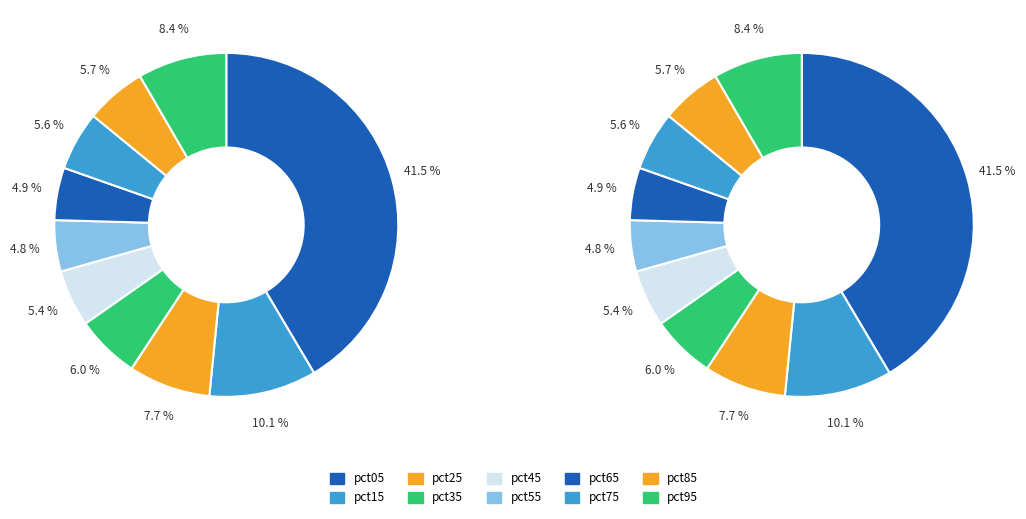

Which slice is the smallest?

pct55